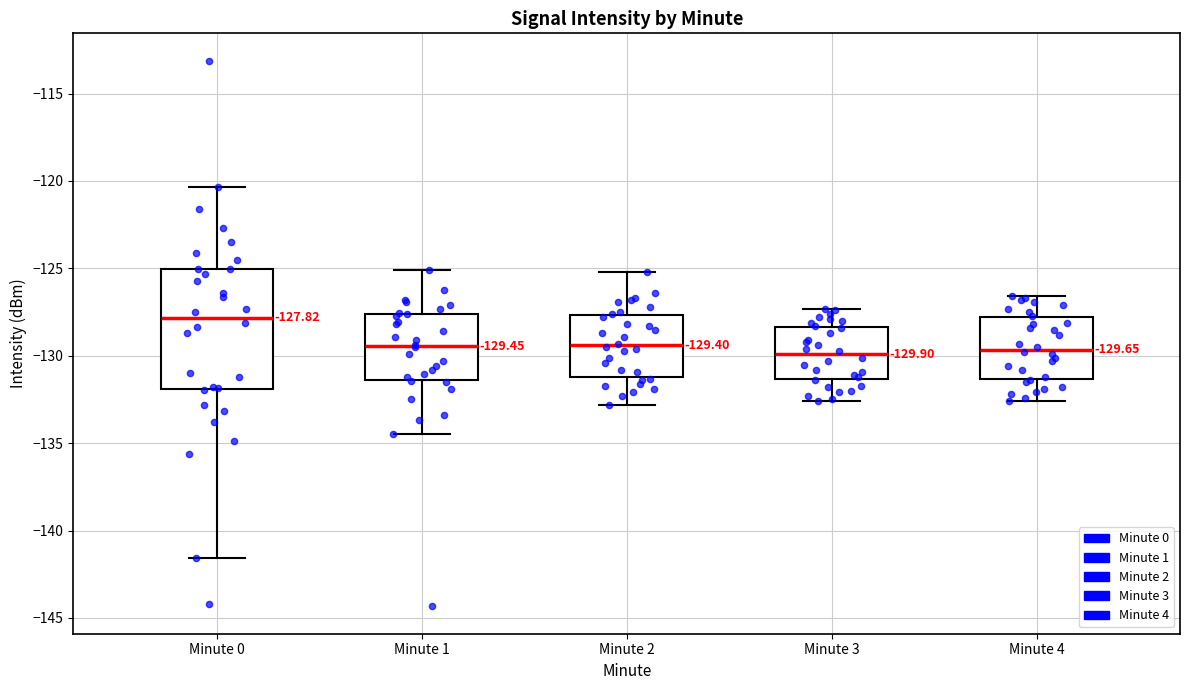

Which box has the highest median line?

Minute 0